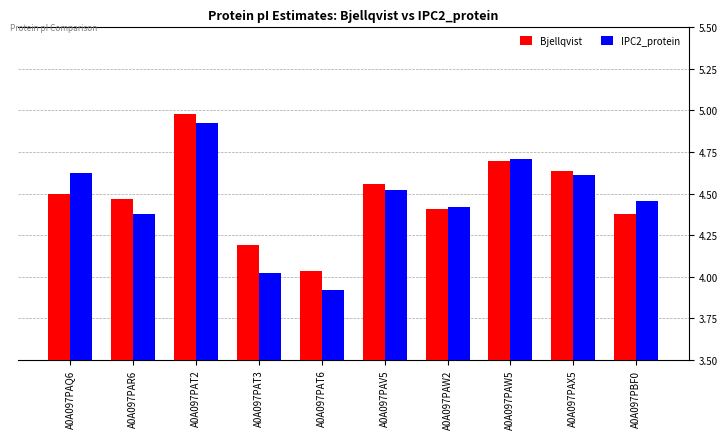

Where is Bjellqvist nearest to the value 4?

A0A097PAT6